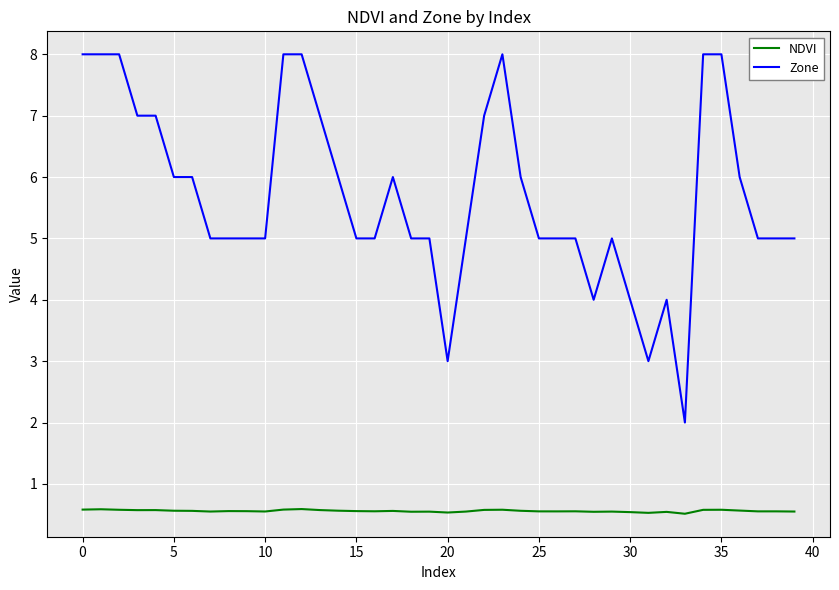

What is the maximum value shown in the chart?

8.0